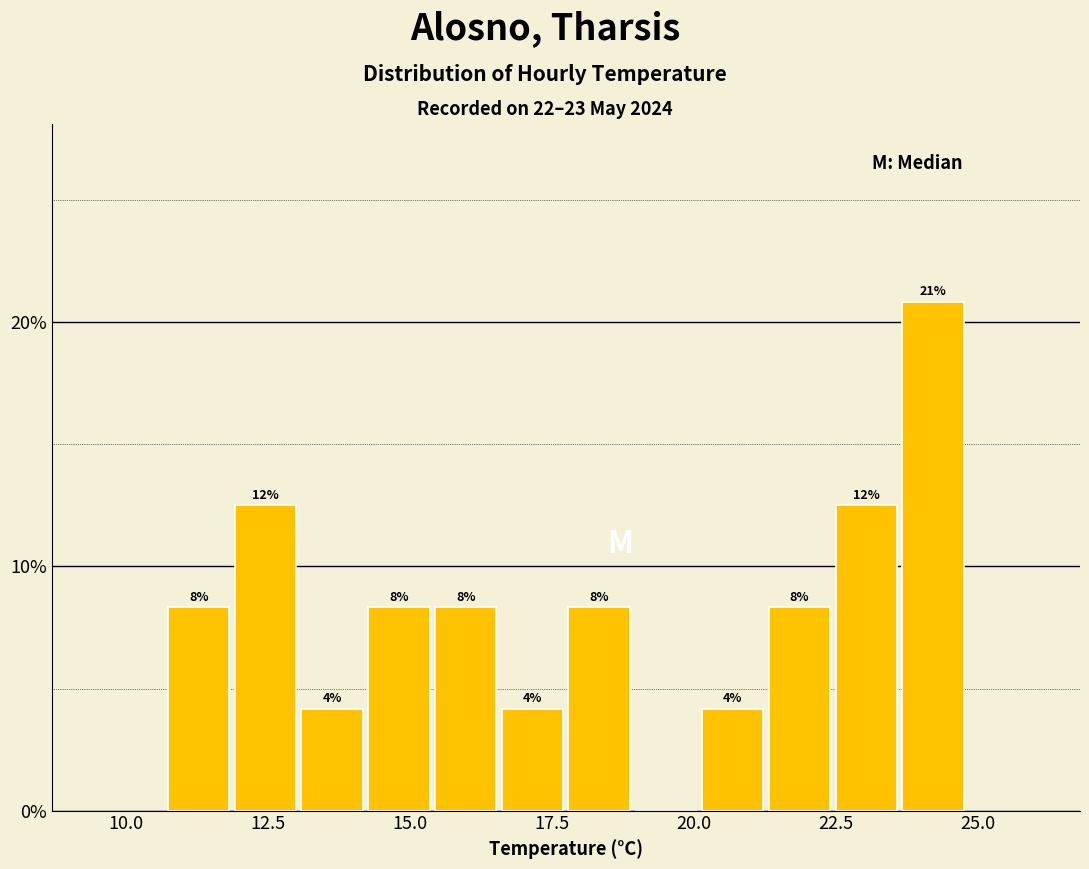

Around what value on the x-axis is the tallest bar? Give the approximate position of its centre, as read against the axis.

24.0